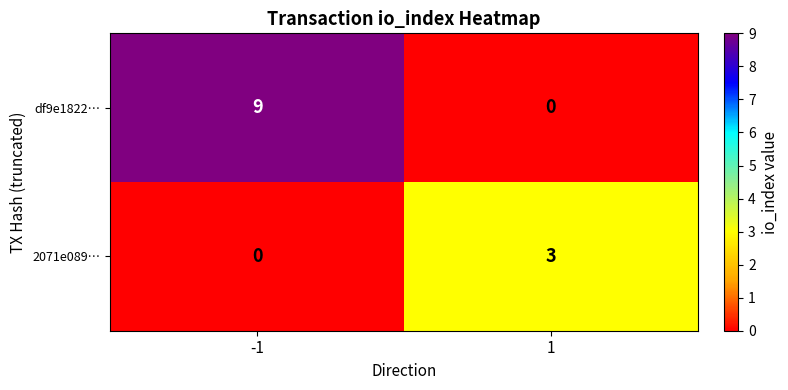

At which category does the chart reach its peak across all series?

-1